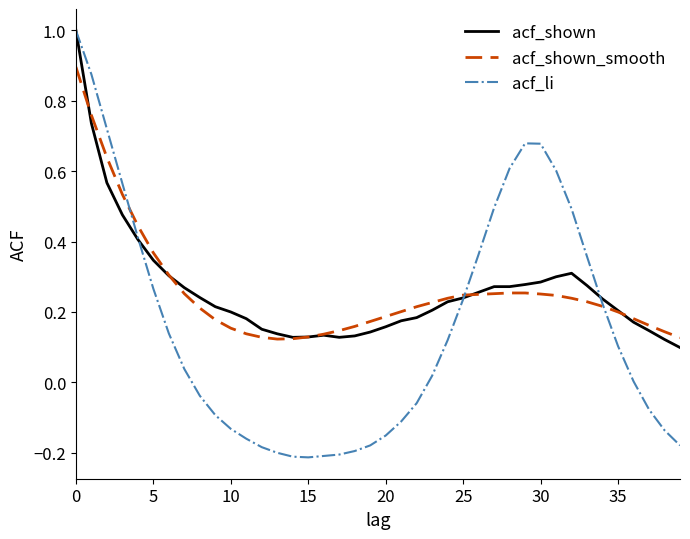

Does the chart display data point markers on the line(s)?

No